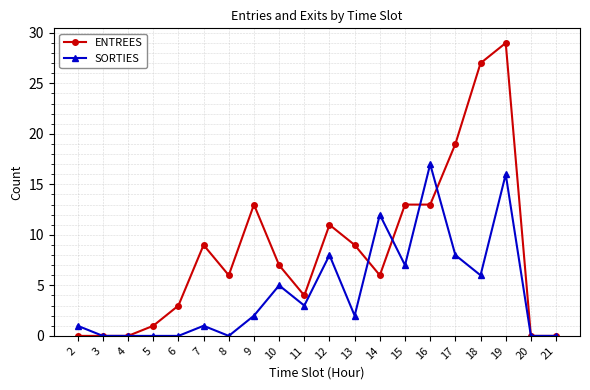

At 18, list the series in order from largest to smallest.

ENTREES, SORTIES